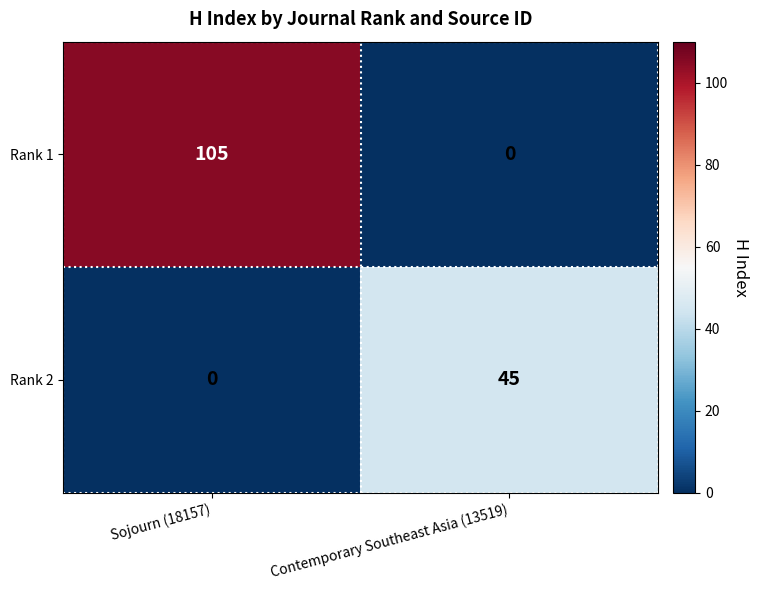

How many distinct data groups are displayed?

2